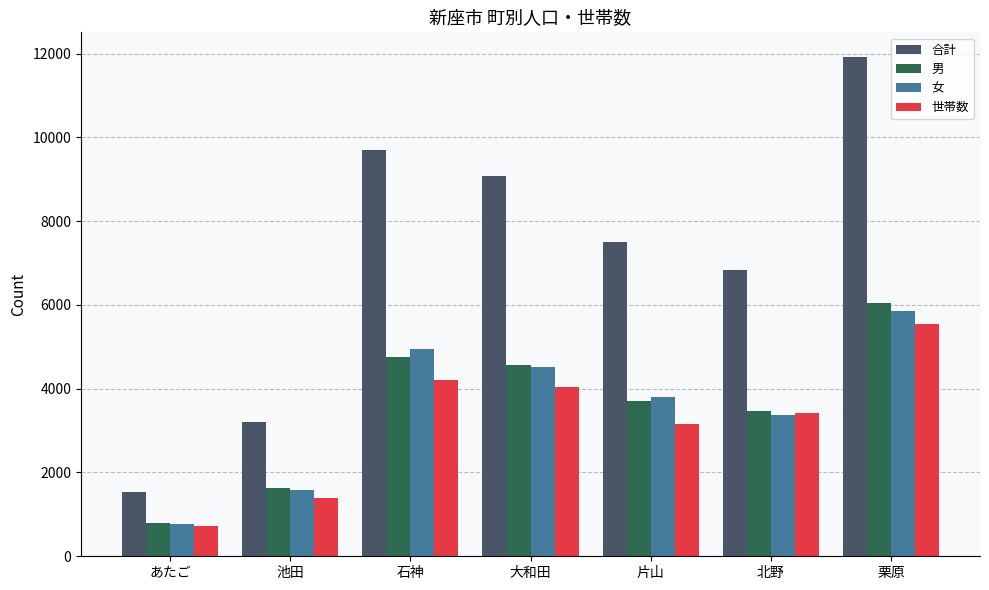

What is the difference between the maximum and minimum values in the 世帯数 series?

4823